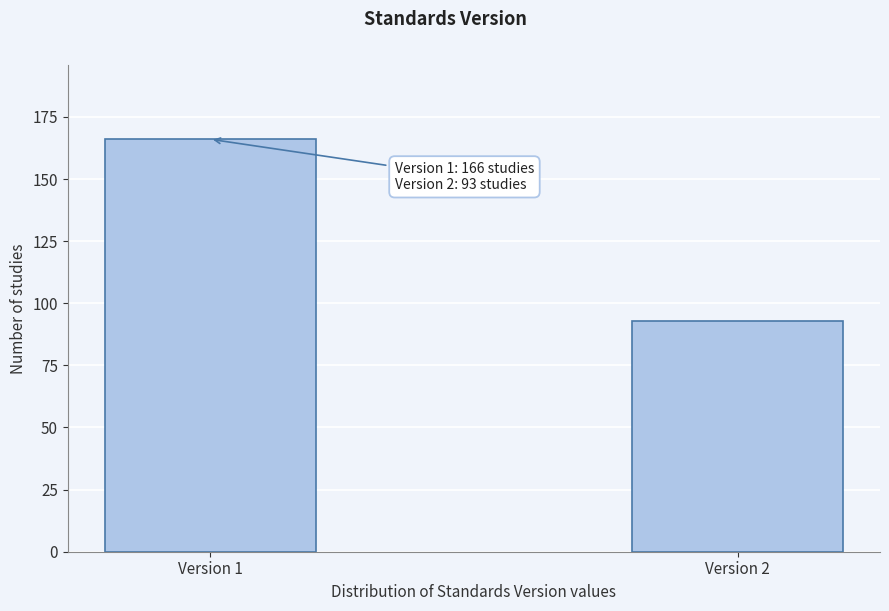

Reading left to right, what are all the values shown in this chart?

166	93